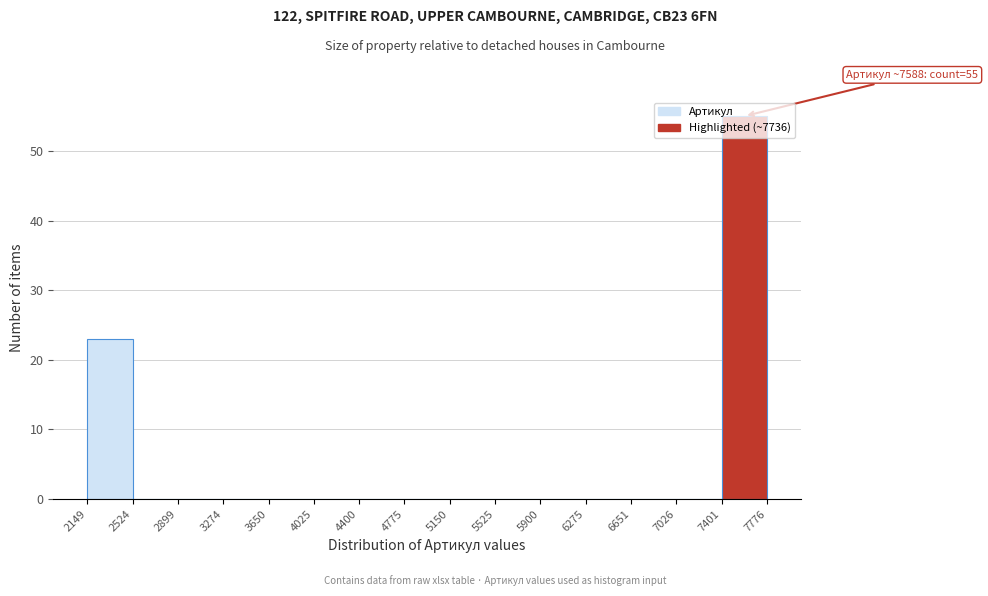

Over which range of the x-axis is the bar tallest?

7401 to 7776